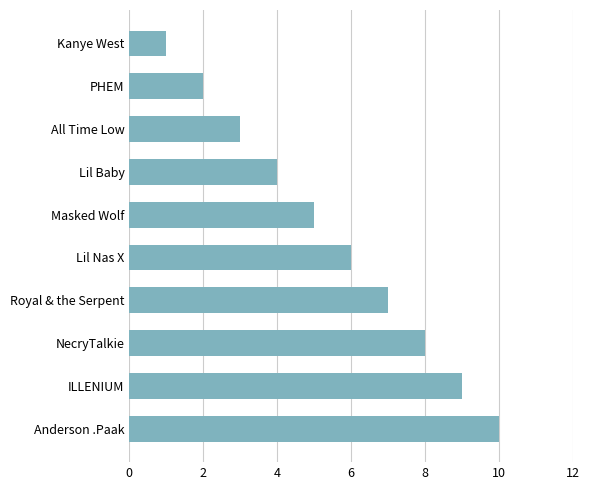

How many values are between 3 and 8?

6